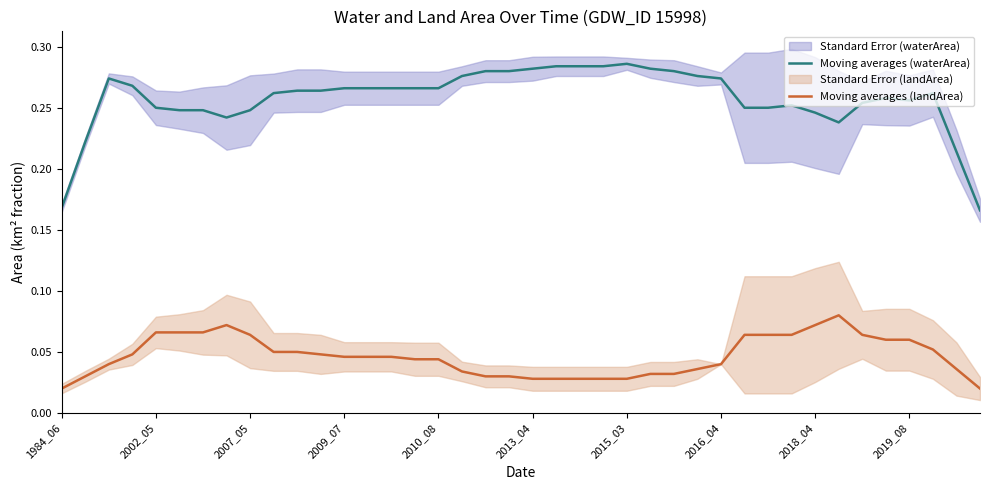

List the series in order of their peak value, highest first.

Moving averages (waterArea), Moving averages (landArea)